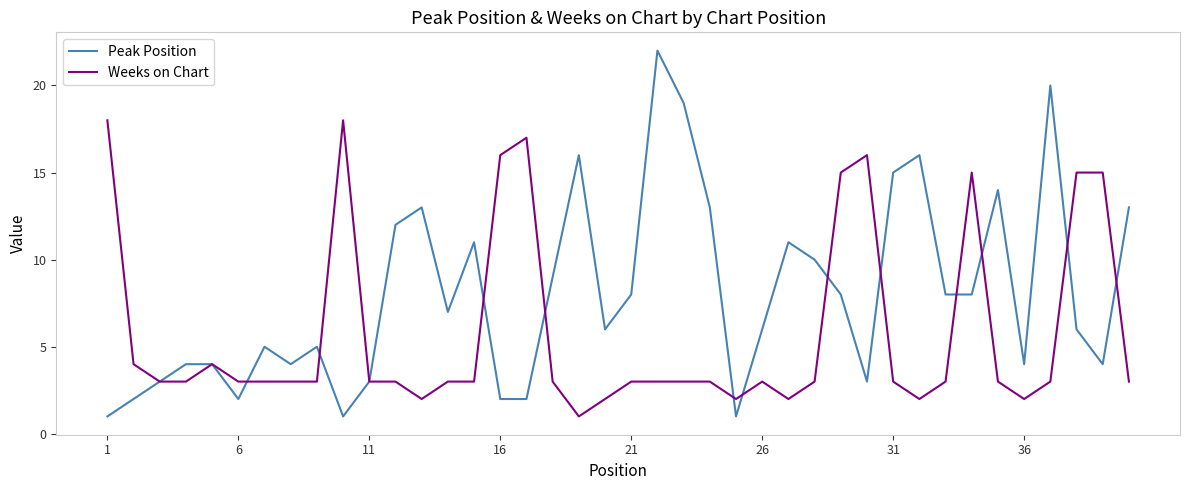

Which series has the largest total across all categories?

Peak Position